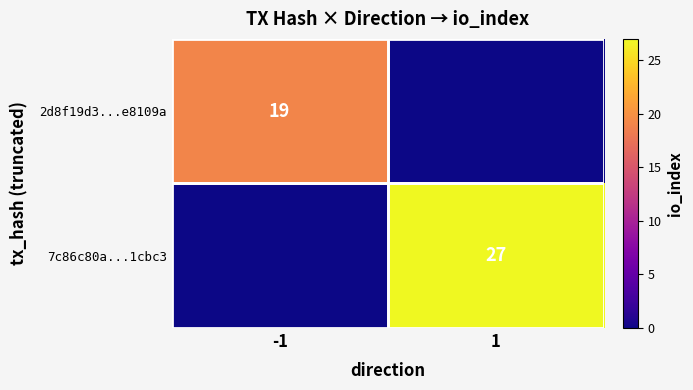

True or false: 2d8f19d3...e8109a has a value of 19 at -1.

True